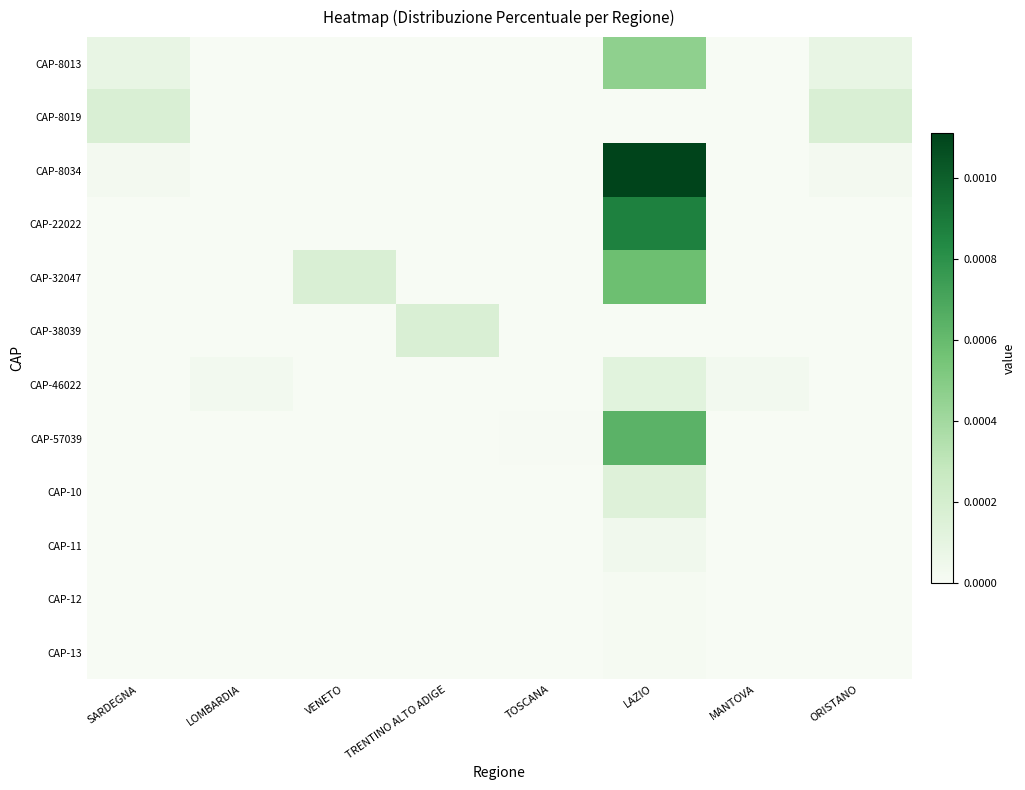

Rank the series by their maximum value, from lowest to highest.

CAP-12, CAP-13, CAP-11, CAP-46022, CAP-10, CAP-8019, CAP-38039, CAP-8013, CAP-32047, CAP-57039, CAP-22022, CAP-8034